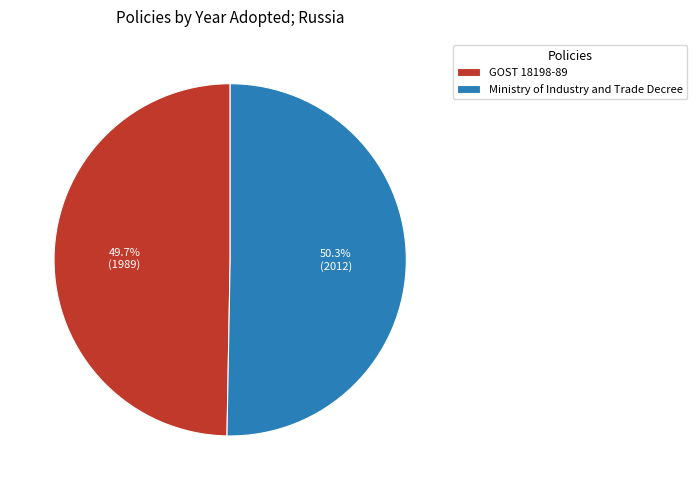

To the nearest percent, what percentage of the pie is GOST 18198-89?

50%